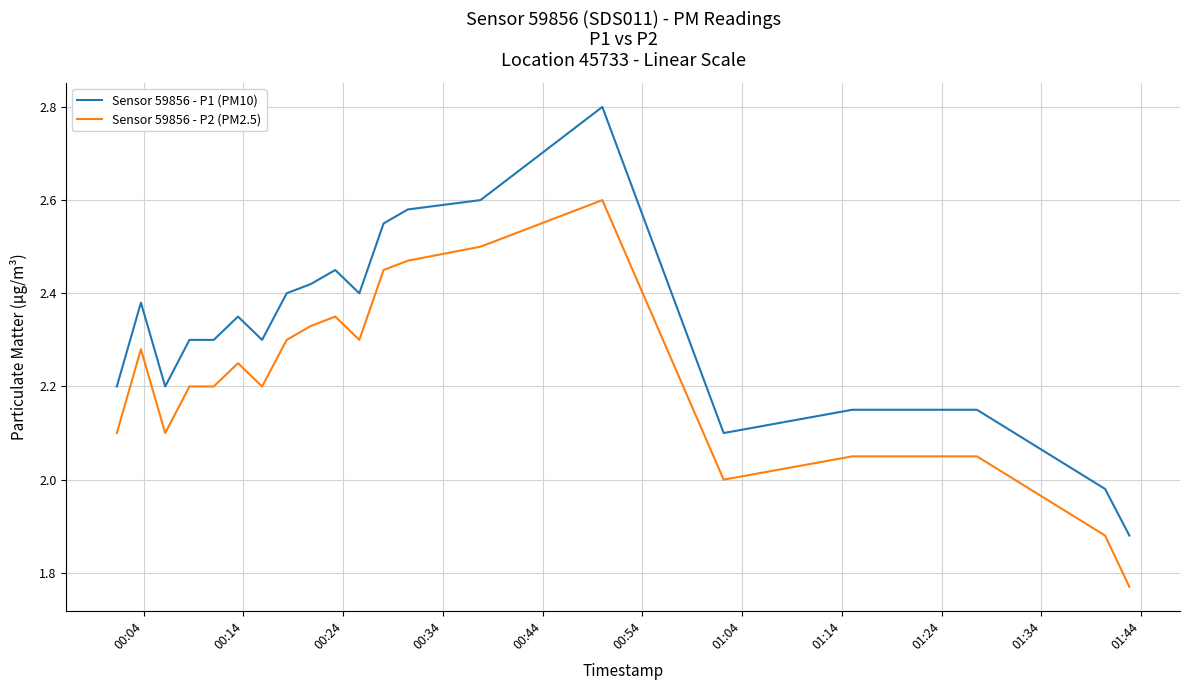

True or false: Sensor 59856 - P1 (PM10) and Sensor 59856 - P2 (PM2.5) cross at least once.

False